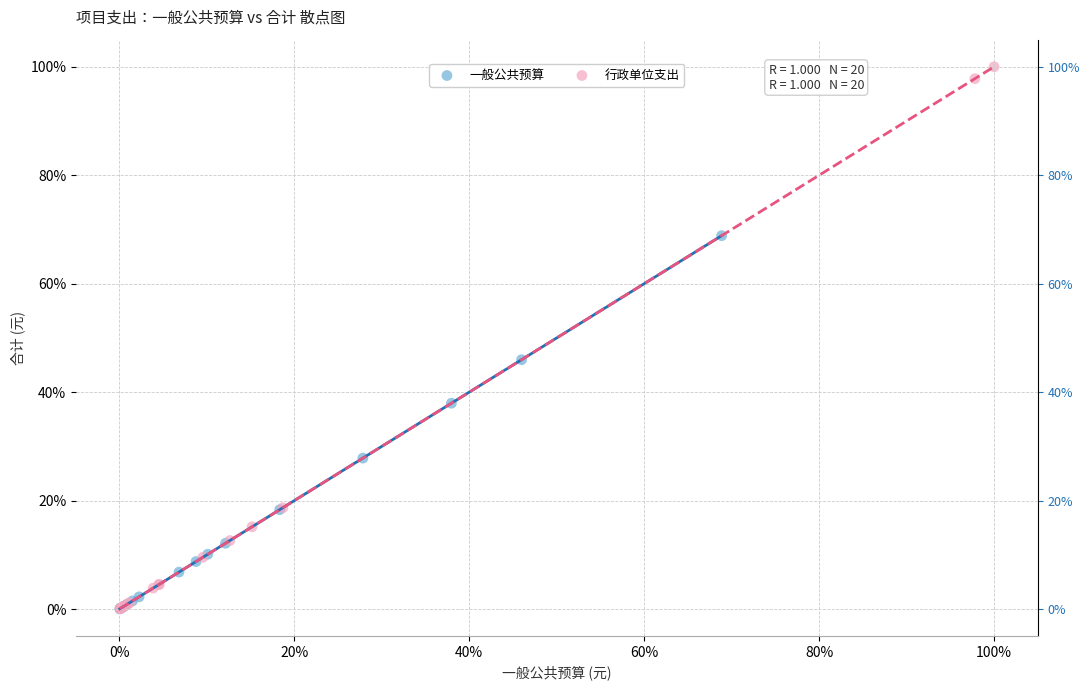

Which series has the largest Y range (max minus min)?

行政单位支出